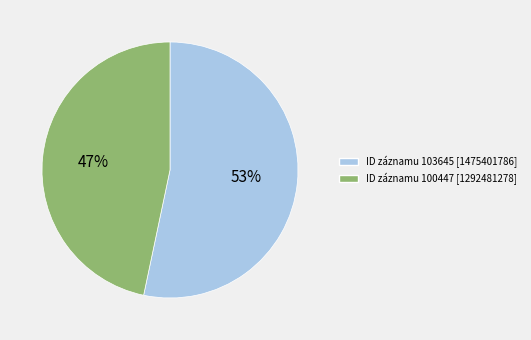

Is there any slice that represents more than half of the pie?

Yes